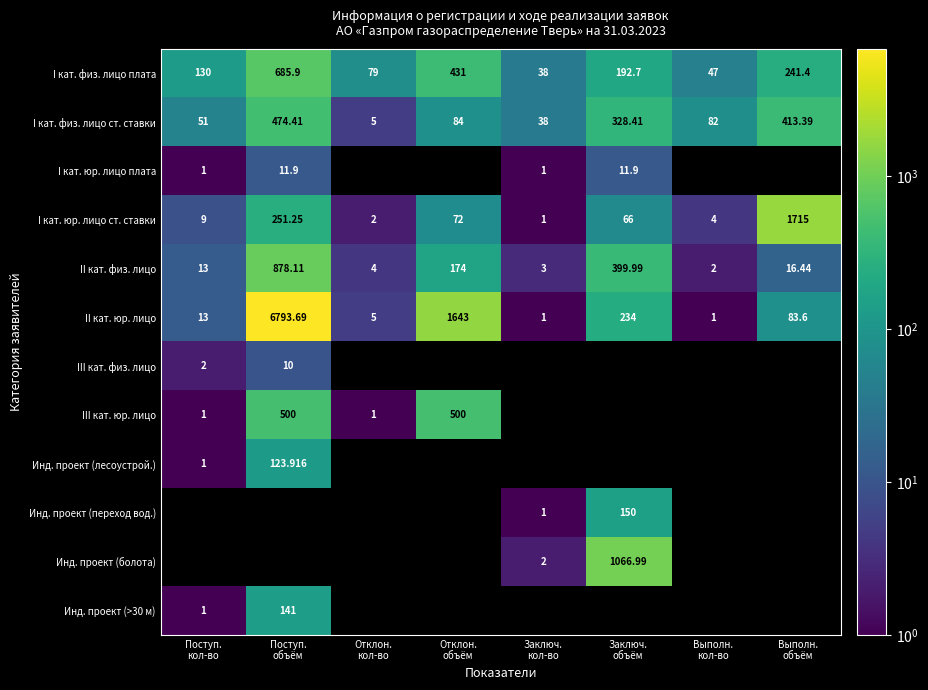

Which series has the largest total across all categories?

II кат. юр. лицо